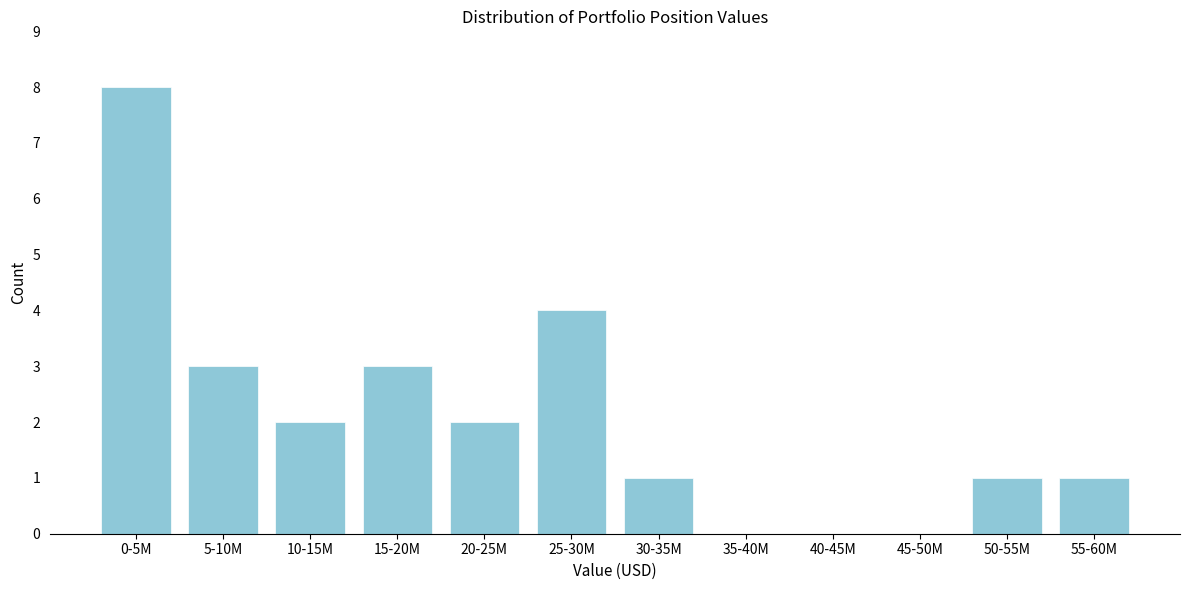

Reading left to right, extract all data points from this chart.

0-5M=8	5-10M=3	10-15M=2	15-20M=3	20-25M=2	25-30M=4	30-35M=1	35-40M=0	40-45M=0	45-50M=0	50-55M=1	55-60M=1